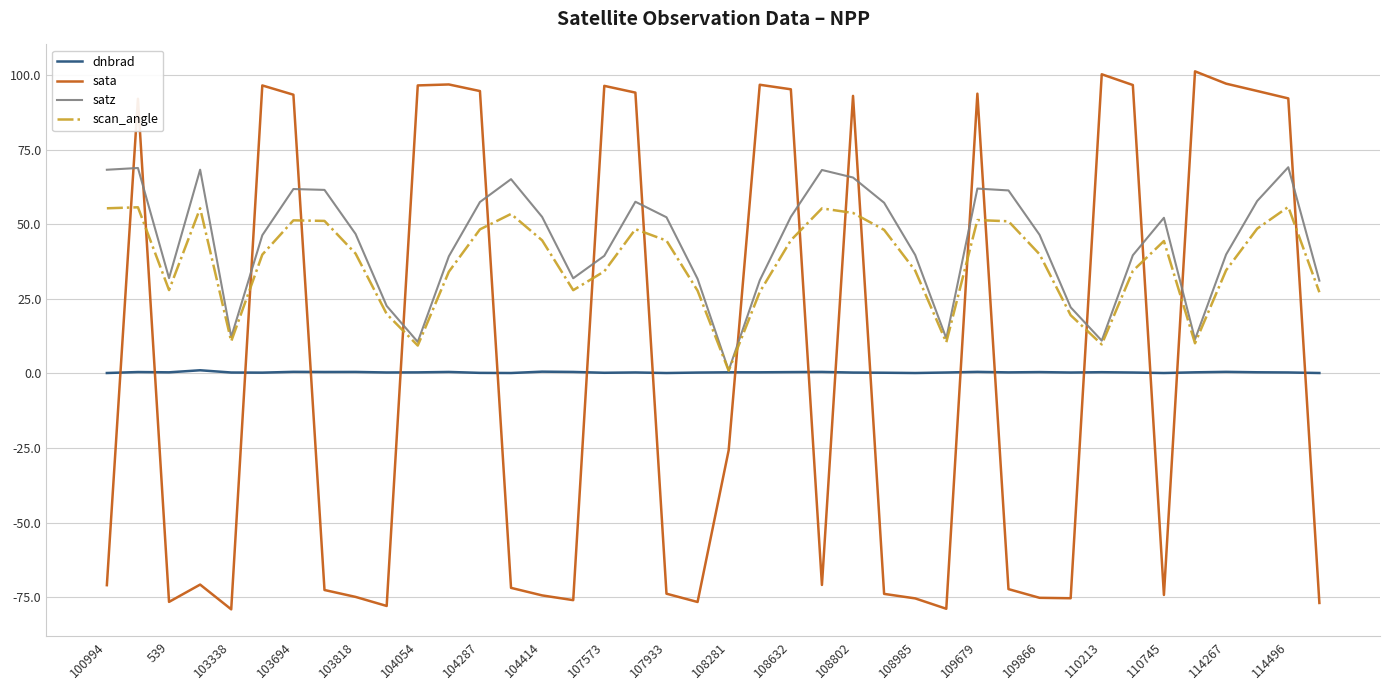

Which series has the largest range (max minus min)?

sata